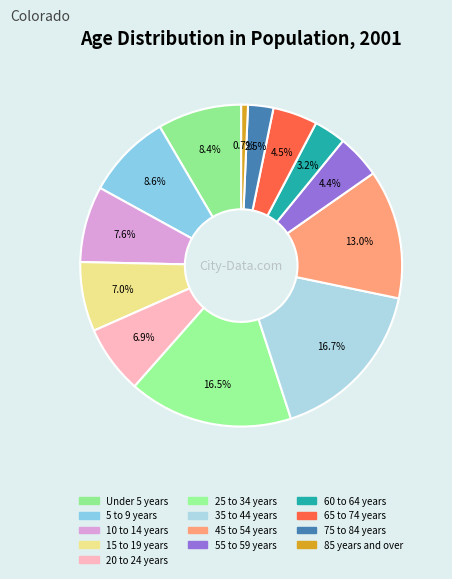

To the nearest percent, what is the difference between the largest and smallest slice percentages?

16%